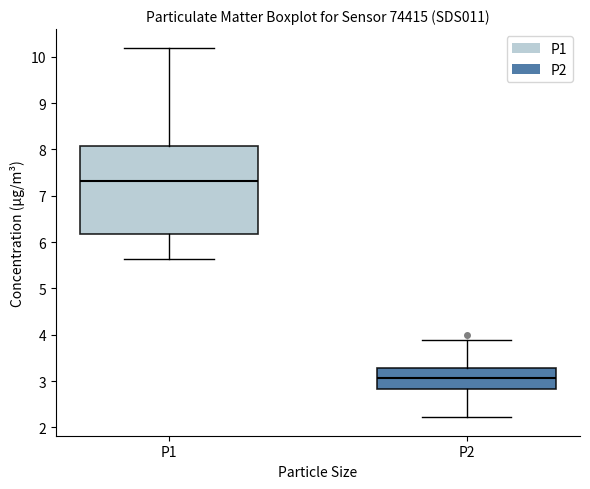

Reading left to right, read every box against the y-axis: the position of its median line, the range the box covers, and the ends of its whiskers. The values are not printed on the chart, so give them approximately, as read against the axis.

P1: median 7.3, box 6.2 to 8.1, whiskers 5.6 to 10.2
P2: median 3.1, box 2.8 to 3.3, whiskers 2.2 to 3.9